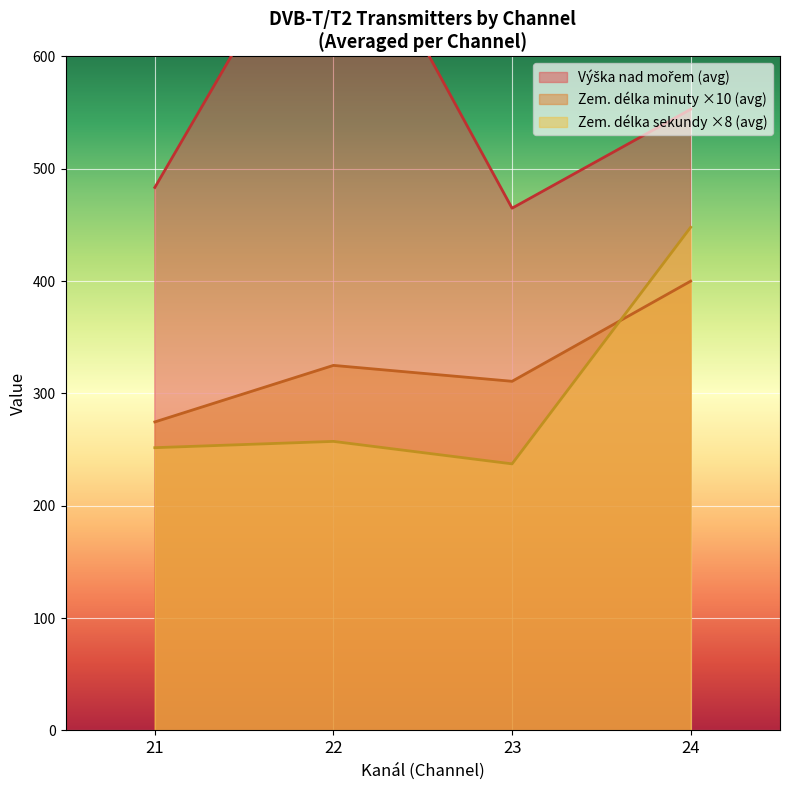

Which series changed the most between 21 and 21?

Výška nad mořem